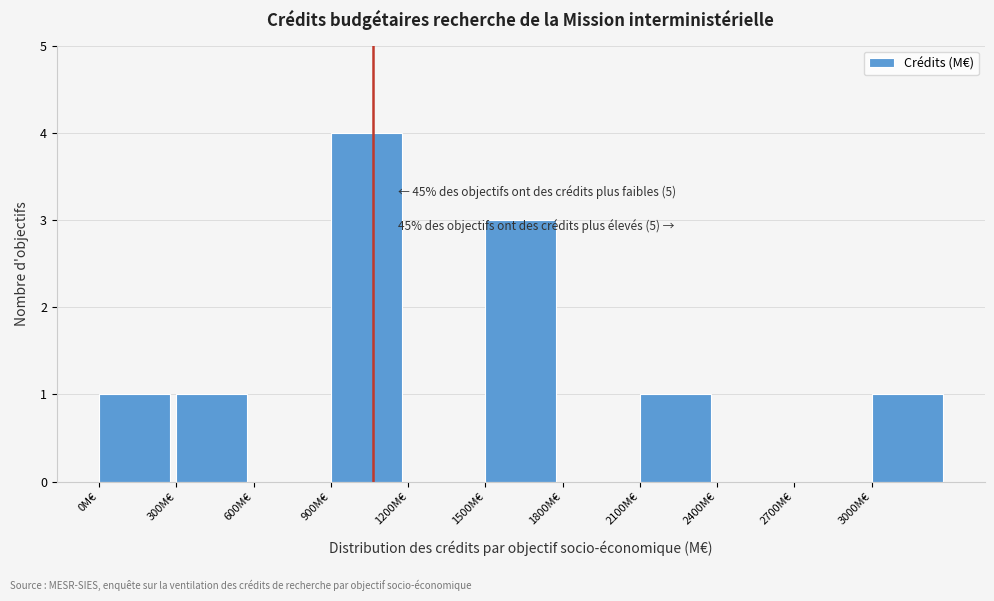

Which range on the x-axis has the tallest bar?

900 to 1200